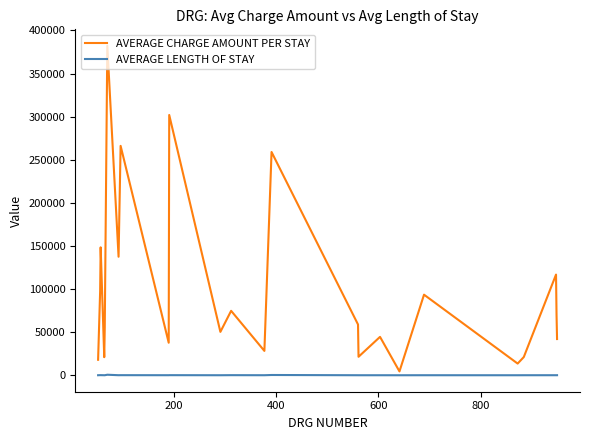

Which series has the widest spread of values?

AVERAGE CHARGE AMOUNT PER STAY